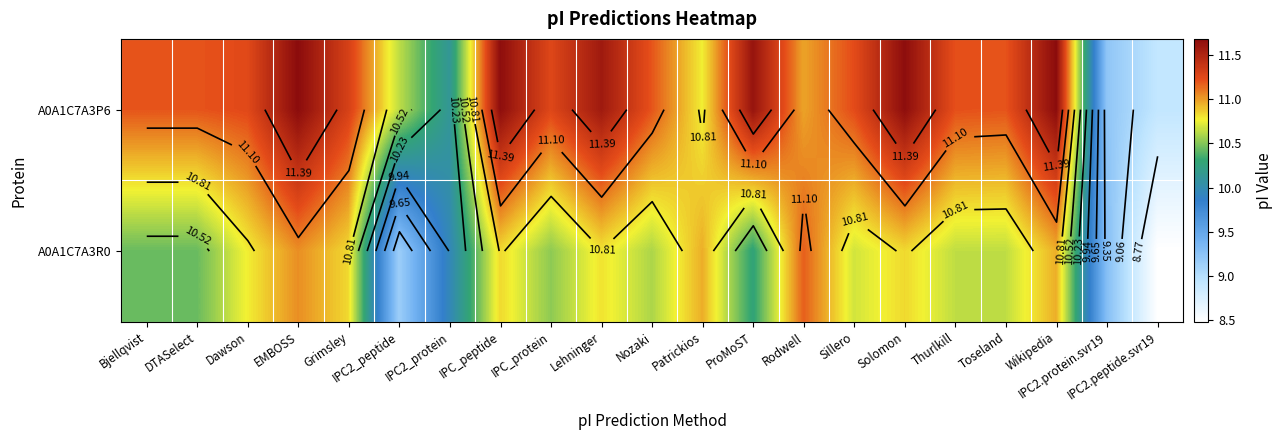

The A0A1C7A3R0 series shows 15.3 at IPC2.protein.svr19. True or false?

False